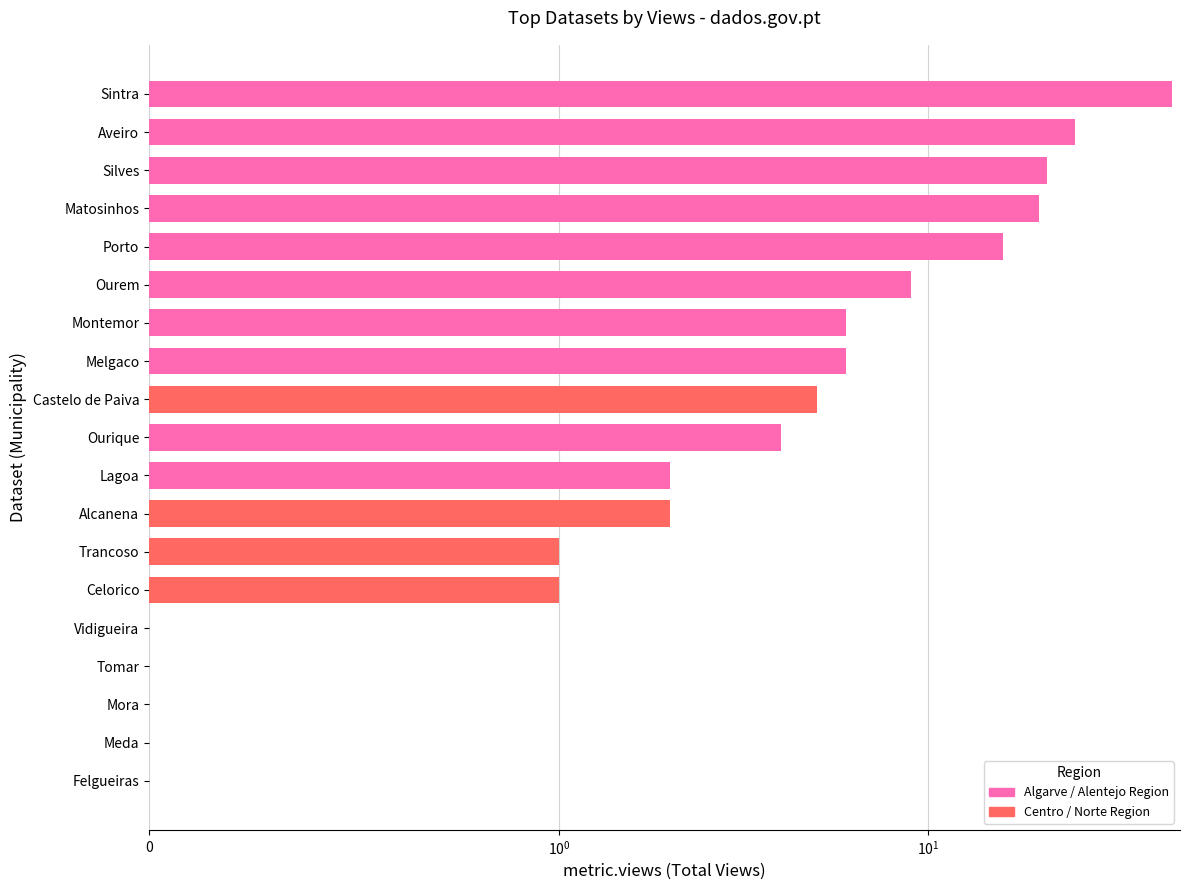

What is the sum of the values at Alcanena and Montemor?

8